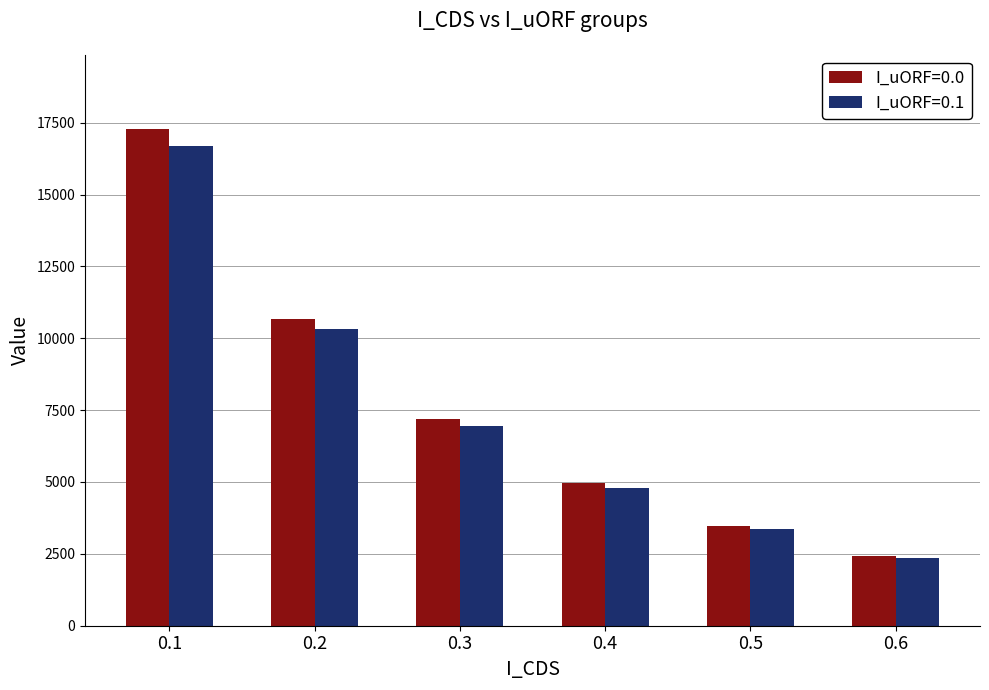

Which series changed the most between 0.3 and 0.4?

I_uORF=0.0